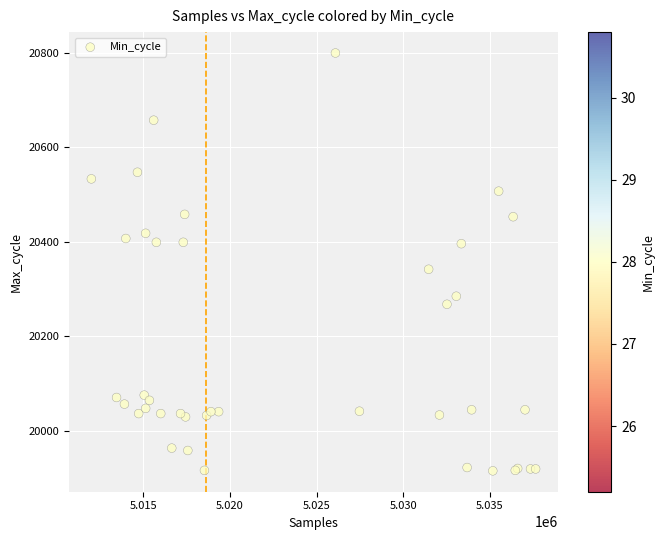

What Y value in the scatter plot is closest to 20357?

20342